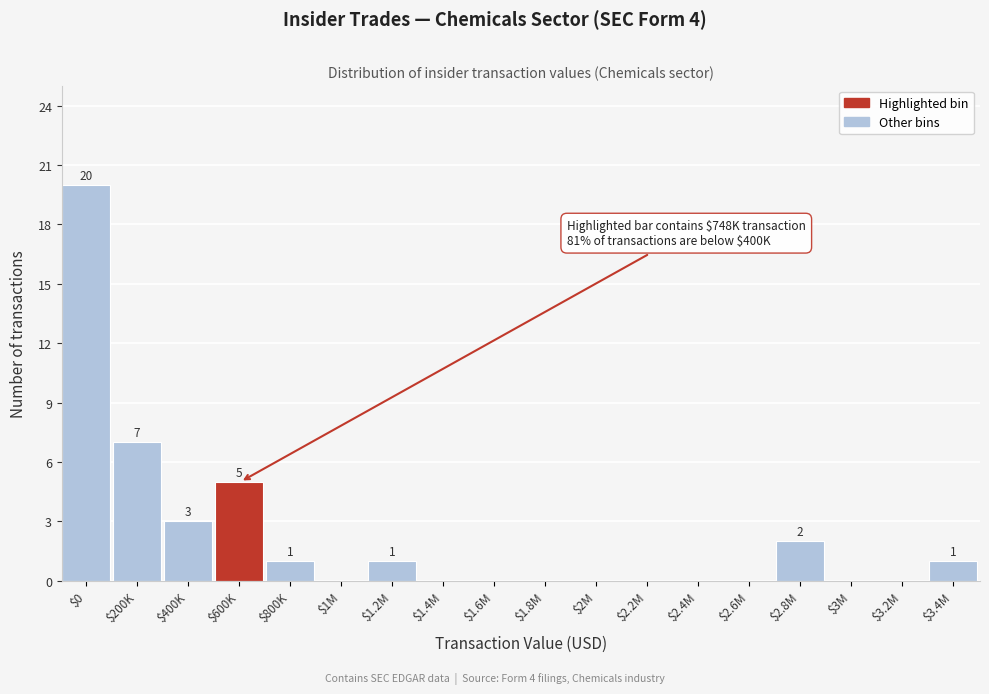

What is the maximum value shown in the chart?

20